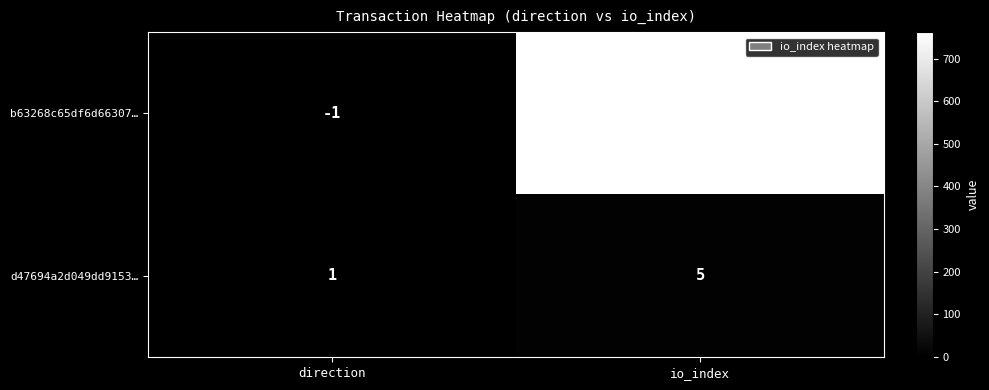

Is it true that d47694a2d049dd9153… equals 2 at direction?

False